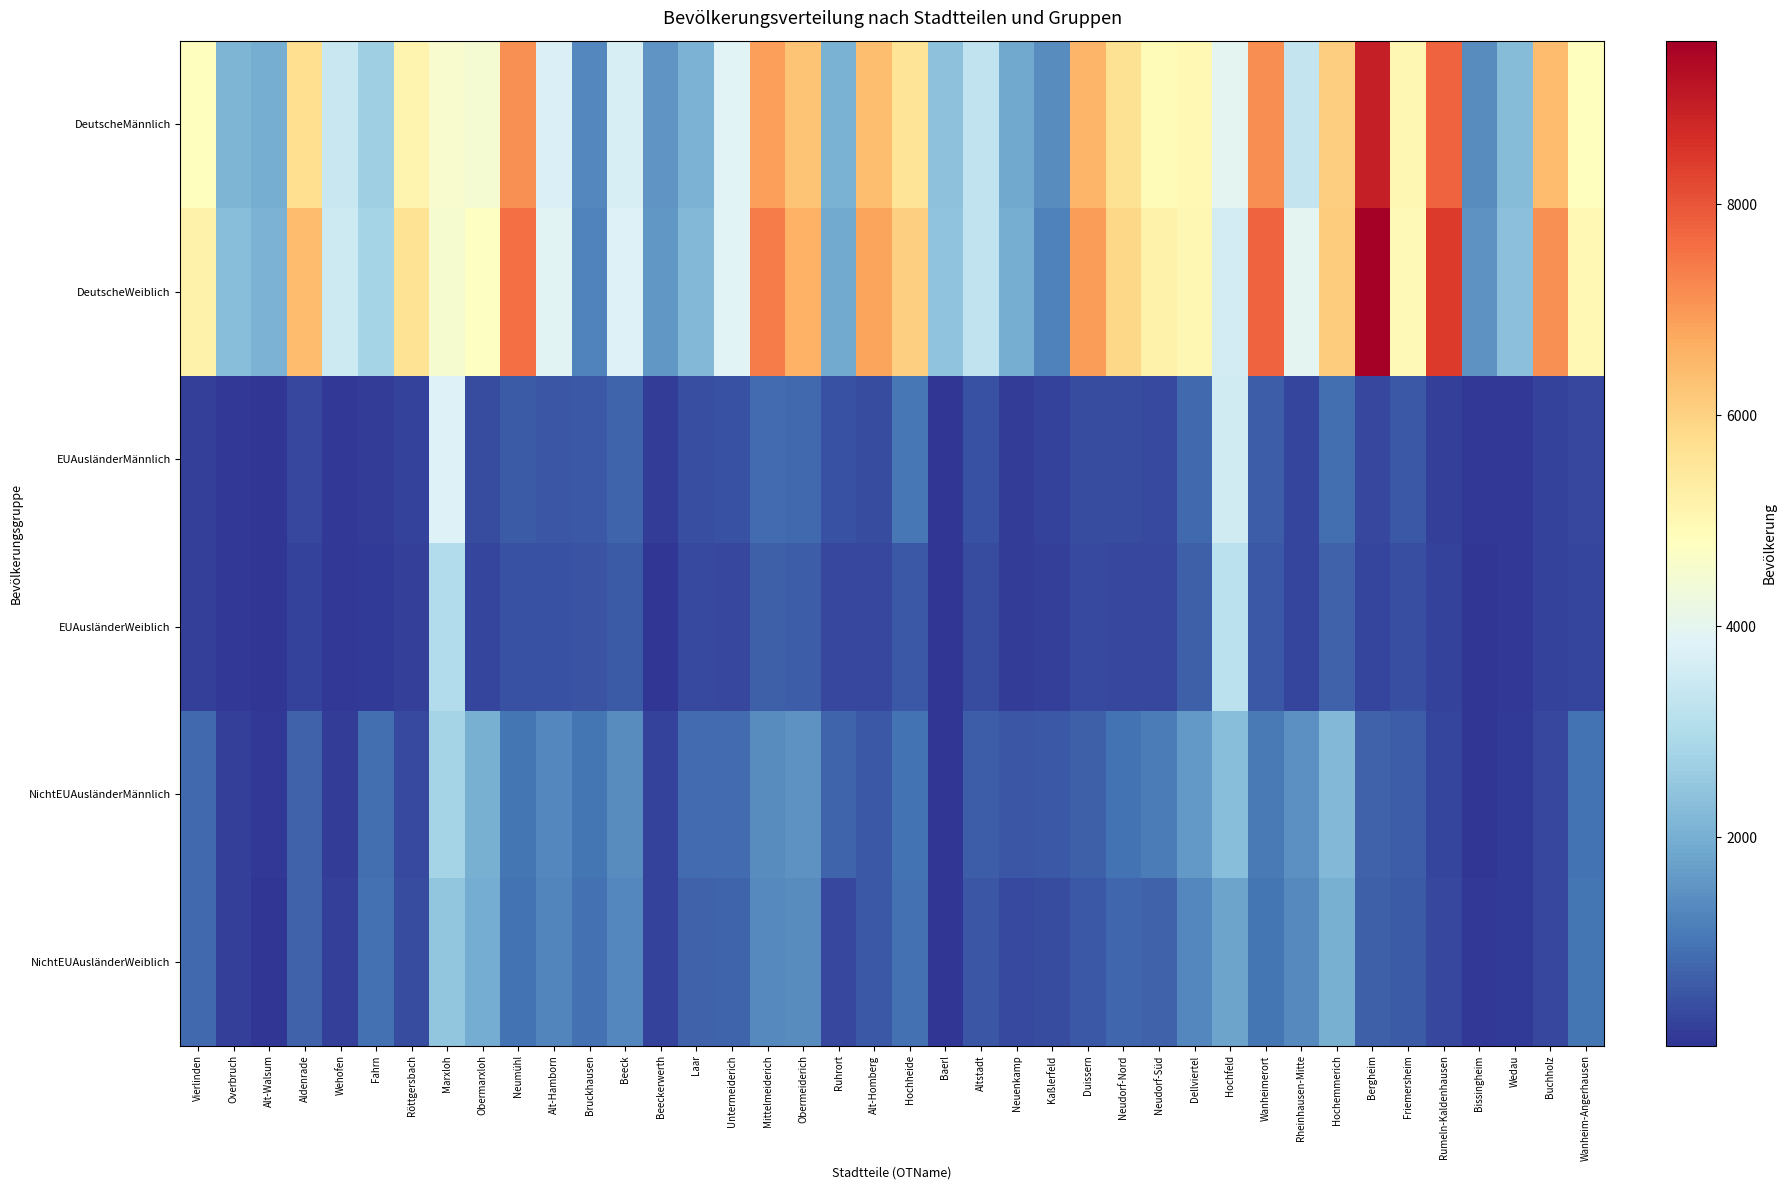

Reading left to right, extract all data points from this chart.

DeutscheMännlich: Vierlinden=4810	Overbruch=2136	Alt-Walsum=1979	Aldenrade=5741	Wehofen=3412	Fahrn=2693	Röttgersbach=5108	Marxloh=4549	Obermarxloh=4458	Neumühl=7102	Alt-Hamborn=3754	Bruckhausen=1310	Beeck=3697	Beeckerwerth=1546	Laar=2097	Untermeiderich=3880	Mittelmeiderich=6875	Obermeiderich=6273	Ruhrort=2065	Alt-Homberg=6368	Hochheide=5591	Baerl=2376	Altstadt=3284	Neuenkamp=1863	Kaßlerfeld=1365	Duissern=6534	Neudorf-Nord=5663	Neudorf-Süd=4901	Dellviertel=4980	Hochfeld=3953	Wanheimerort=7140	Rheinhausen-Mitte=3373	Hochemmerich=6071	Bergheim=8924	Friemersheim=5022	Rumeln-Kaldenhausen=7803	Bissingheim=1401	Wedau=2292	Buchholz=6406	Wanheim-Angerhausen=4826
DeutscheWeiblich: Vierlinden=5203	Overbruch=2330	Alt-Walsum=2081	Aldenrade=6426	Wehofen=3500	Fahrn=2796	Röttgersbach=5640	Marxloh=4520	Obermarxloh=4728	Neumühl=7582	Alt-Hamborn=3925	Bruckhausen=1234	Beeck=3789	Beeckerwerth=1571	Laar=2184	Untermeiderich=3874	Mittelmeiderich=7400	Obermeiderich=6591	Ruhrort=1908	Alt-Homberg=6822	Hochheide=6021	Baerl=2443	Altstadt=3281	Neuenkamp=1988	Kaßlerfeld=1214	Duissern=6938	Neudorf-Nord=5870	Neudorf-Süd=5195	Dellviertel=5013	Hochfeld=3608	Wanheimerort=7791	Rheinhausen-Mitte=3956	Hochemmerich=6120	Bergheim=9553	Friemersheim=4949	Rumeln-Kaldenhausen=8405	Bissingheim=1498	Wedau=2363	Buchholz=7105	Wanheim-Angerhausen=4985
EUAusländerMännlich: Vierlinden=192	Overbruch=94	Alt-Walsum=25	Aldenrade=288	Wehofen=89	Fahrn=143	Röttgersbach=232	Marxloh=3808	Obermarxloh=360	Neumühl=618	Alt-Hamborn=537	Bruckhausen=580	Beeck=757	Beeckerwerth=141	Laar=409	Untermeiderich=461	Mittelmeiderich=845	Obermeiderich=812	Ruhrort=446	Alt-Homberg=361	Hochheide=1067	Baerl=46	Altstadt=450	Neuenkamp=165	Kaßlerfeld=243	Duissern=387	Neudorf-Nord=375	Neudorf-Süd=351	Dellviertel=813	Hochfeld=3562	Wanheimerort=642	Rheinhausen-Mitte=277	Hochemmerich=904	Bergheim=314	Friemersheim=559	Rumeln-Kaldenhausen=190	Bissingheim=68	Wedau=77	Buchholz=226	Wanheim-Angerhausen=297
EUAusländerWeiblich: Vierlinden=201	Overbruch=83	Alt-Walsum=41	Aldenrade=226	Wehofen=78	Fahrn=107	Röttgersbach=192	Marxloh=3018	Obermarxloh=257	Neumühl=464	Alt-Hamborn=445	Bruckhausen=473	Beeck=609	Beeckerwerth=46	Laar=326	Untermeiderich=317	Mittelmeiderich=663	Obermeiderich=649	Ruhrort=293	Alt-Homberg=292	Hochheide=575	Baerl=57	Altstadt=361	Neuenkamp=146	Kaßlerfeld=189	Duissern=351	Neudorf-Nord=311	Neudorf-Süd=287	Dellviertel=658	Hochfeld=3214	Wanheimerort=563	Rheinhausen-Mitte=255	Hochemmerich=726	Bergheim=279	Friemersheim=434	Rumeln-Kaldenhausen=233	Bissingheim=51	Wedau=78	Buchholz=236	Wanheim-Angerhausen=259
NichtEUAusländerMännlich: Vierlinden=814	Overbruch=202	Alt-Walsum=85	Aldenrade=731	Wehofen=158	Fahrn=915	Röttgersbach=336	Marxloh=2782	Obermarxloh=2022	Neumühl=1019	Alt-Hamborn=1294	Bruckhausen=1023	Beeck=1379	Beeckerwerth=217	Laar=853	Untermeiderich=869	Mittelmeiderich=1400	Obermeiderich=1481	Ruhrort=755	Alt-Homberg=551	Hochheide=983	Baerl=55	Altstadt=648	Neuenkamp=521	Kaßlerfeld=550	Duissern=685	Neudorf-Nord=991	Neudorf-Süd=1106	Dellviertel=1612	Hochfeld=2332	Wanheimerort=1091	Rheinhausen-Mitte=1448	Hochemmerich=2189	Bergheim=711	Friemersheim=655	Rumeln-Kaldenhausen=280	Bissingheim=59	Wedau=112	Buchholz=294	Wanheim-Angerhausen=987
NichtEUAusländerWeiblich: Vierlinden=818	Overbruch=204	Alt-Walsum=48	Aldenrade=723	Wehofen=175	Fahrn=942	Röttgersbach=369	Marxloh=2466	Obermarxloh=1946	Neumühl=967	Alt-Hamborn=1267	Bruckhausen=943	Beeck=1320	Beeckerwerth=235	Laar=729	Untermeiderich=763	Mittelmeiderich=1337	Obermeiderich=1375	Ruhrort=320	Alt-Homberg=569	Hochheide=951	Baerl=57	Altstadt=516	Neuenkamp=340	Kaßlerfeld=363	Duissern=582	Neudorf-Nord=788	Neudorf-Süd=729	Dellviertel=1327	Hochfeld=1782	Wanheimerort=1017	Rheinhausen-Mitte=1350	Hochemmerich=2030	Bergheim=678	Friemersheim=594	Rumeln-Kaldenhausen=319	Bissingheim=72	Wedau=133	Buchholz=314	Wanheim-Angerhausen=998